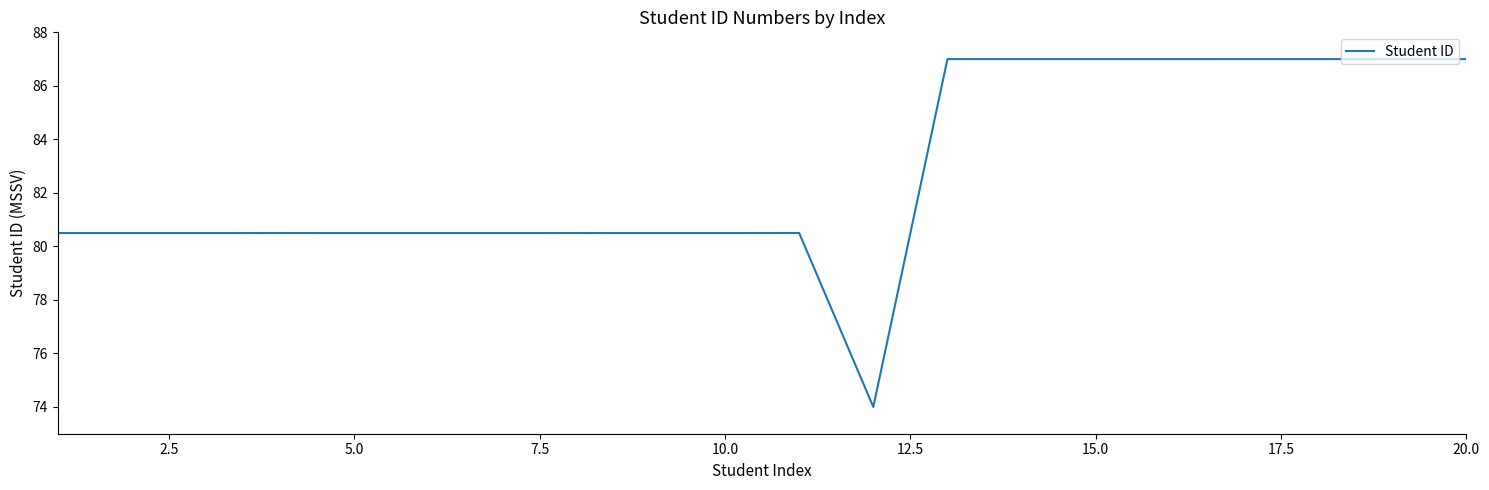

What is the difference between the maximum and minimum values?

13.0